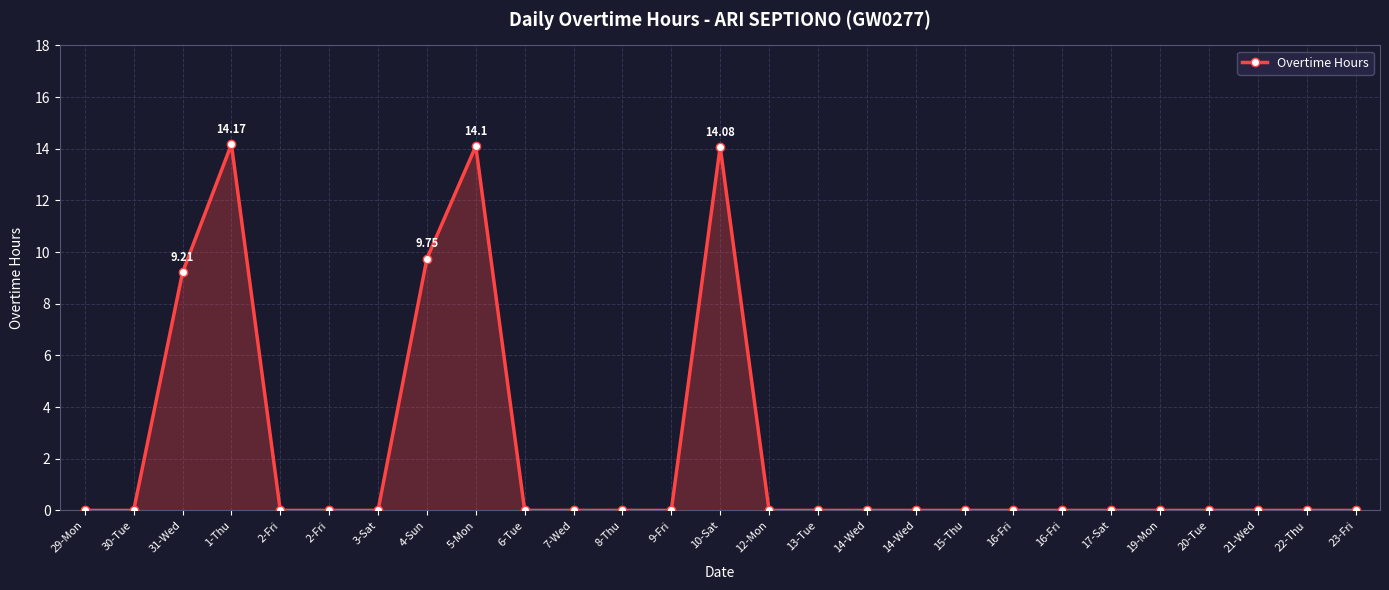

Reading left to right, what are all the values shown in this chart?

29-Mon=0.0	30-Tue=0.0	31-Wed=9.2	1-Thu=14.2	2-Fri=0.0	2-Fri=0.0	3-Sat=0.0	4-Sun=9.8	5-Mon=14.1	6-Tue=0.0	7-Wed=0.0	8-Thu=0.0	9-Fri=0.0	10-Sat=14.1	12-Mon=0.0	13-Tue=0.0	14-Wed=0.0	14-Wed=0.0	15-Thu=0.0	16-Fri=0.0	16-Fri=0.0	17-Sat=0.0	19-Mon=0.0	20-Tue=0.0	21-Wed=0.0	22-Thu=0.0	23-Fri=0.0